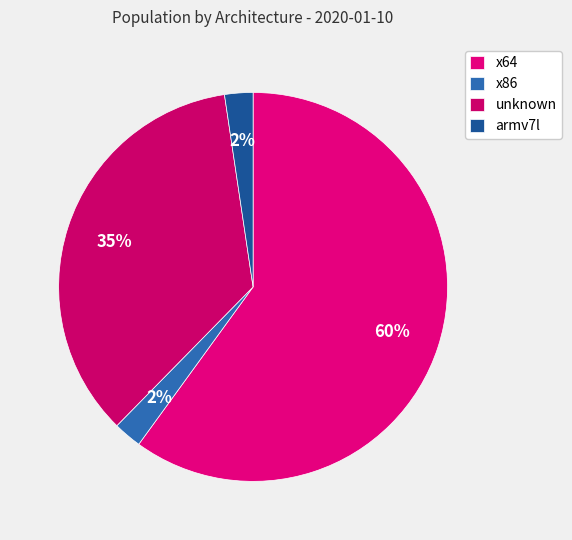

What is the ratio of the value at armv7l to the value at x86?

1.0